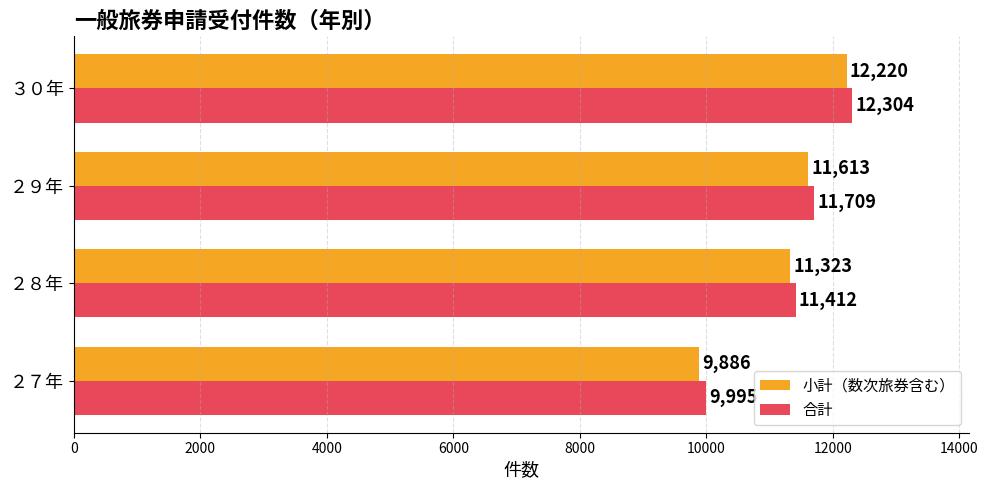

Which series has the largest total across all categories?

合計